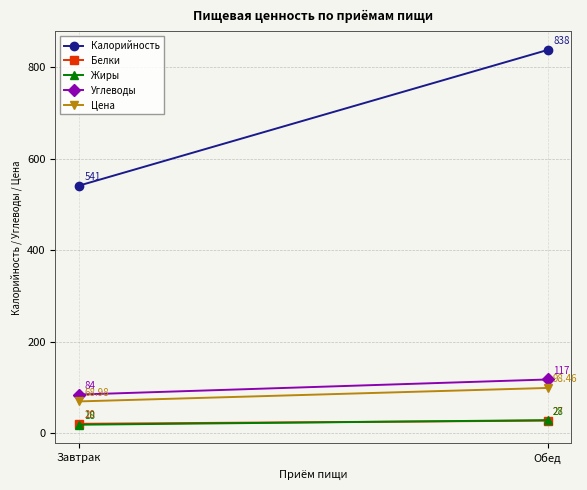

How many data points in Жиры are less than 28?

1